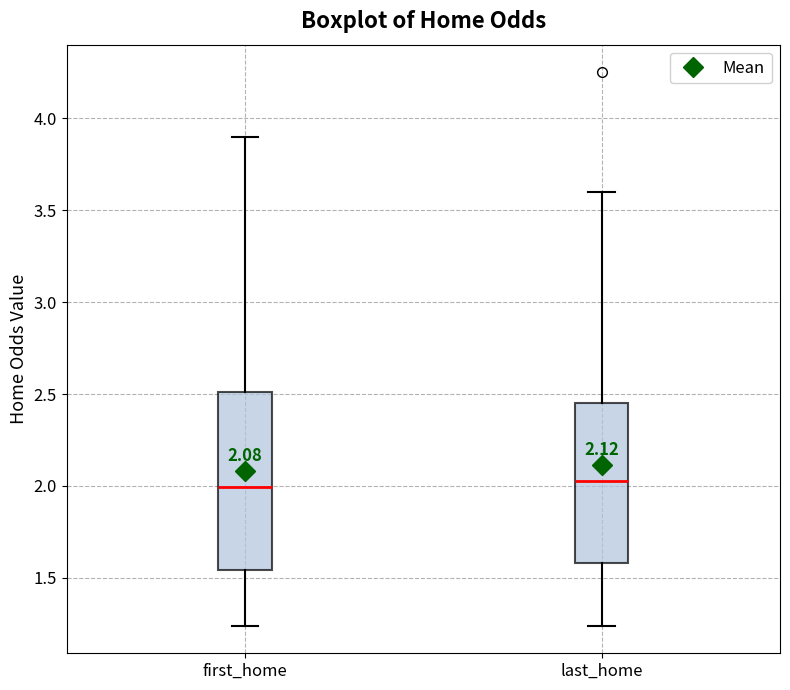

Which box is the tallest, from its lower edge to its upper edge?

first_home